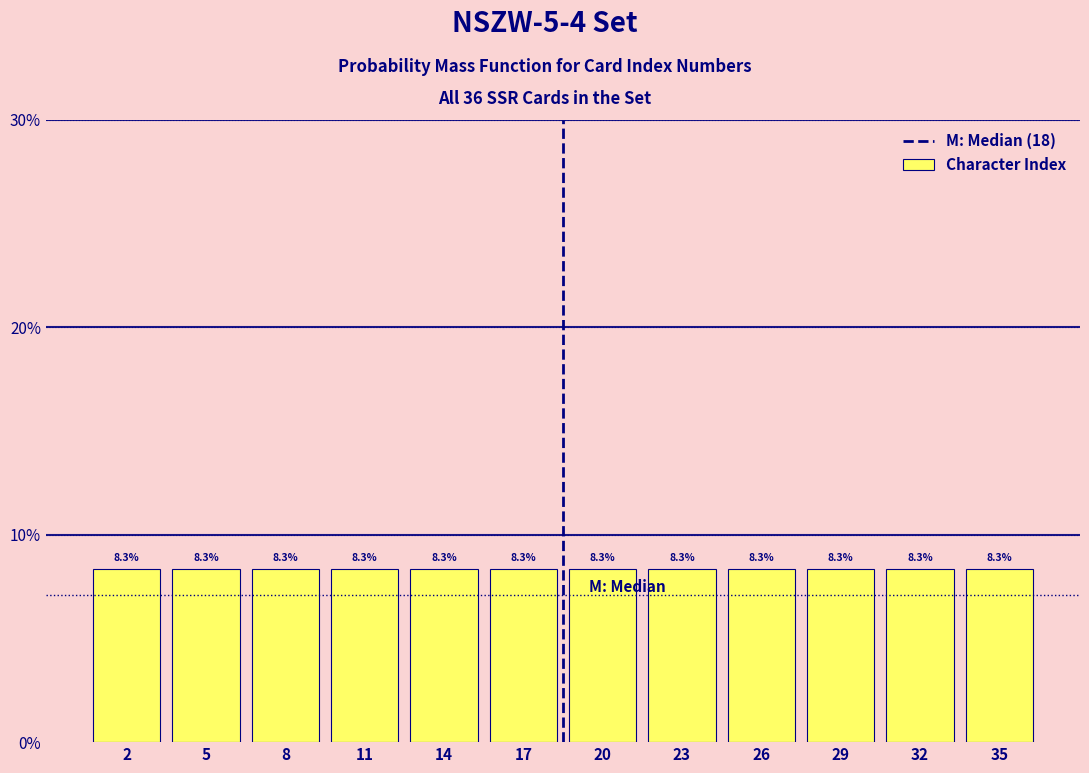

Reading left to right, transcribe this chart: for each bar, give the range it covers on the x-axis and its height.

0.5 to 3.5: 8.3
3.5 to 6.5: 8.3
6.5 to 9.5: 8.3
9.5 to 12.5: 8.3
12.5 to 15.5: 8.3
15.5 to 18.5: 8.3
18.5 to 21.5: 8.3
21.5 to 24.5: 8.3
24.5 to 27.5: 8.3
27.5 to 30.5: 8.3
30.5 to 33.5: 8.3
33.5 to 36.5: 8.3